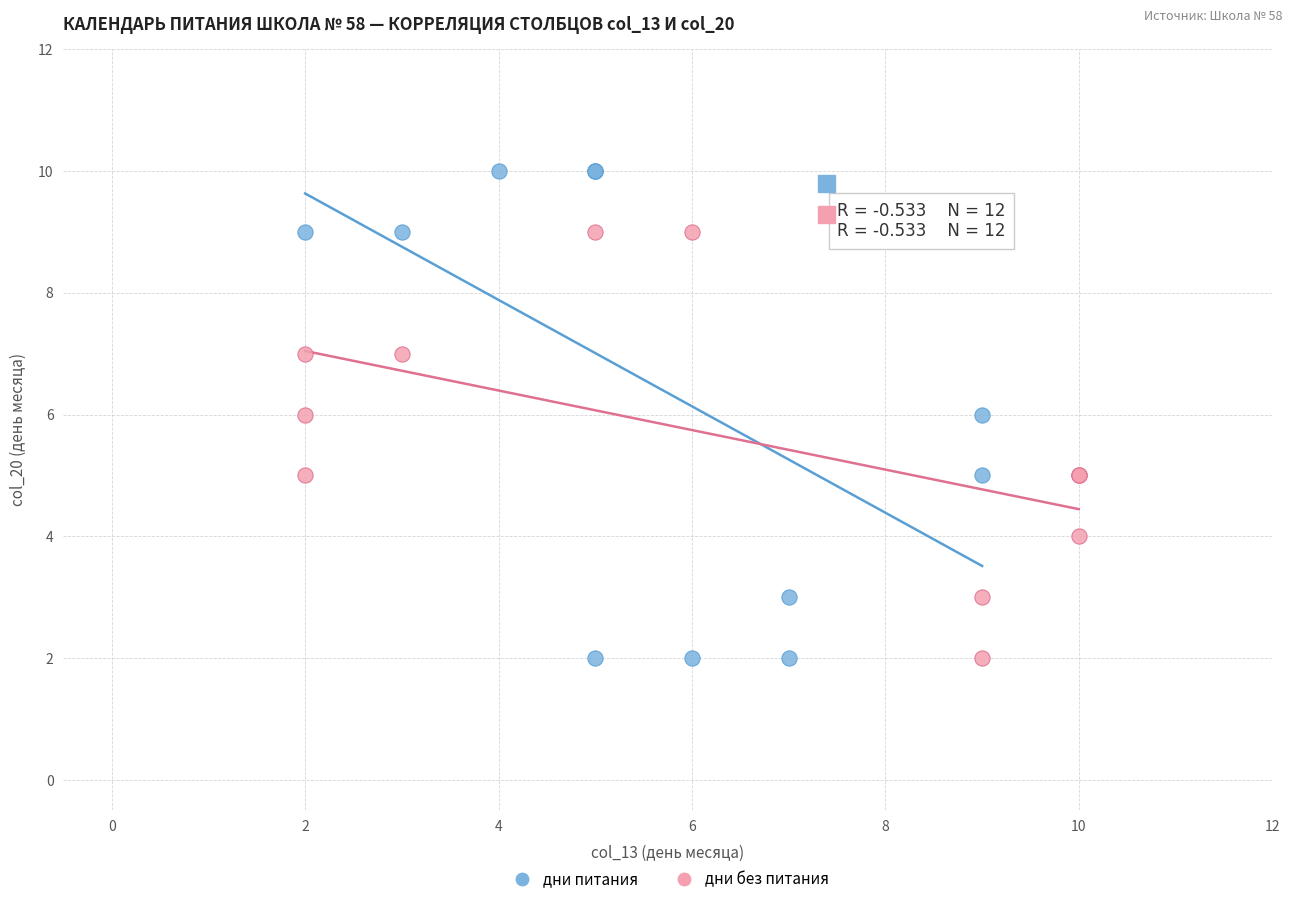

Which series reaches the maximum Y coordinate?

дни питания